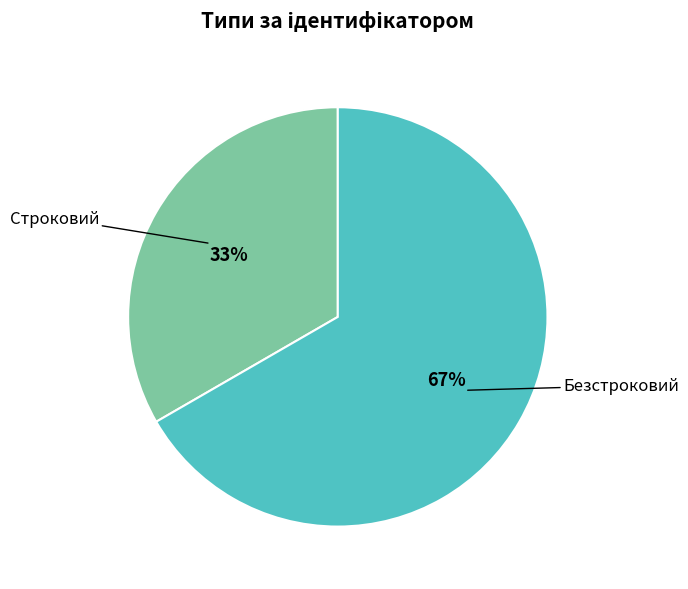

To the nearest percent, what is the average slice percentage?

50%